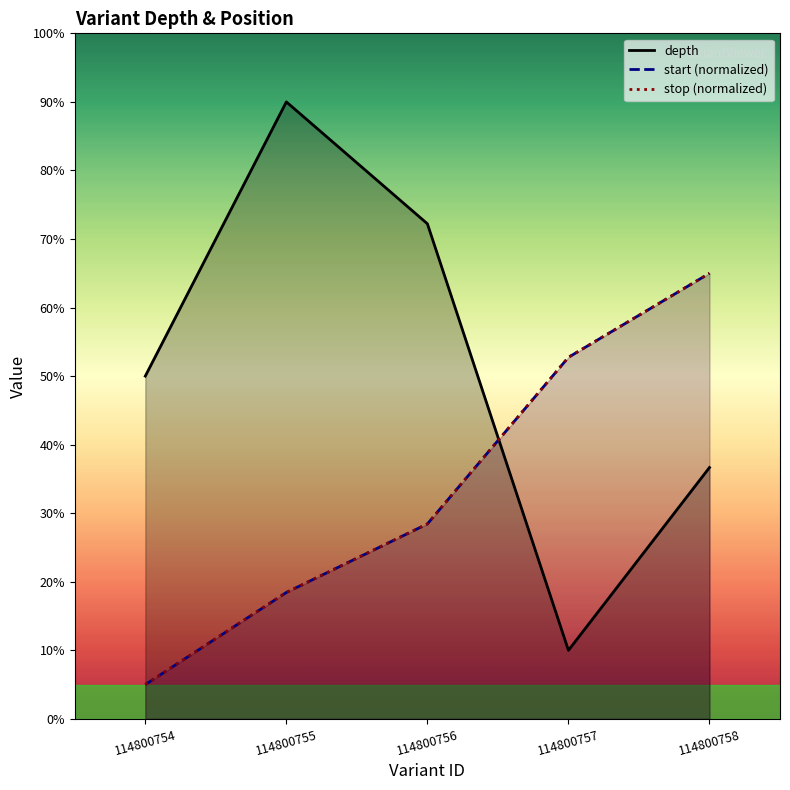

True or false: start (normalized) and stop (normalized) intersect in this chart.

False